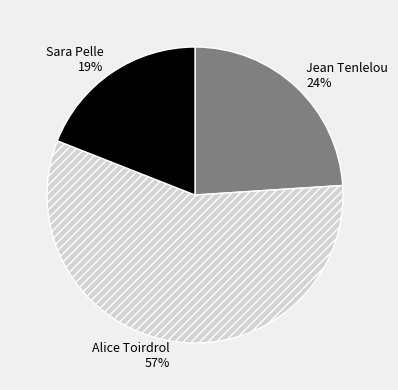

Is the sum of Jean Tenlelou and Alice Toirdrol greater than half?

Yes